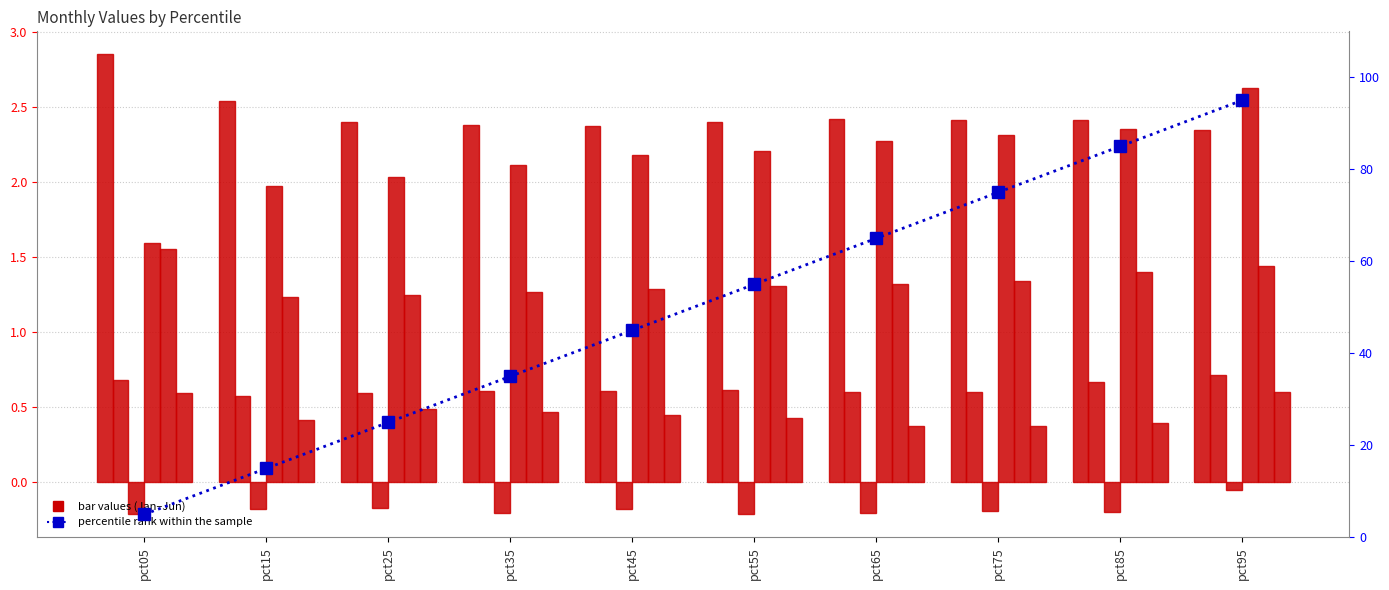

At how many categories does at least one series exceed 0?

10